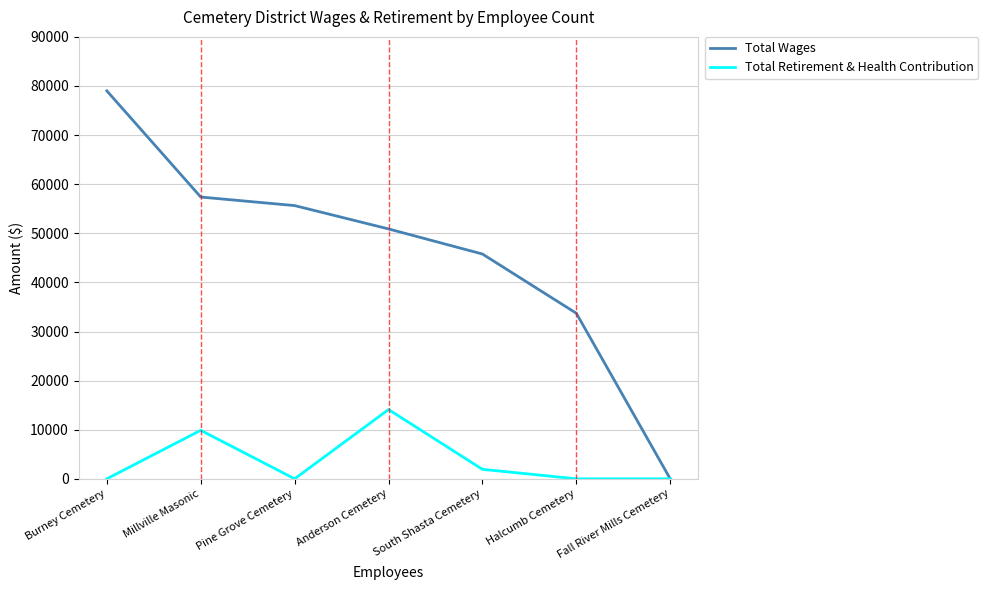

The value of Total Wages at South Shasta Cemetery is 45780. True or false?

True